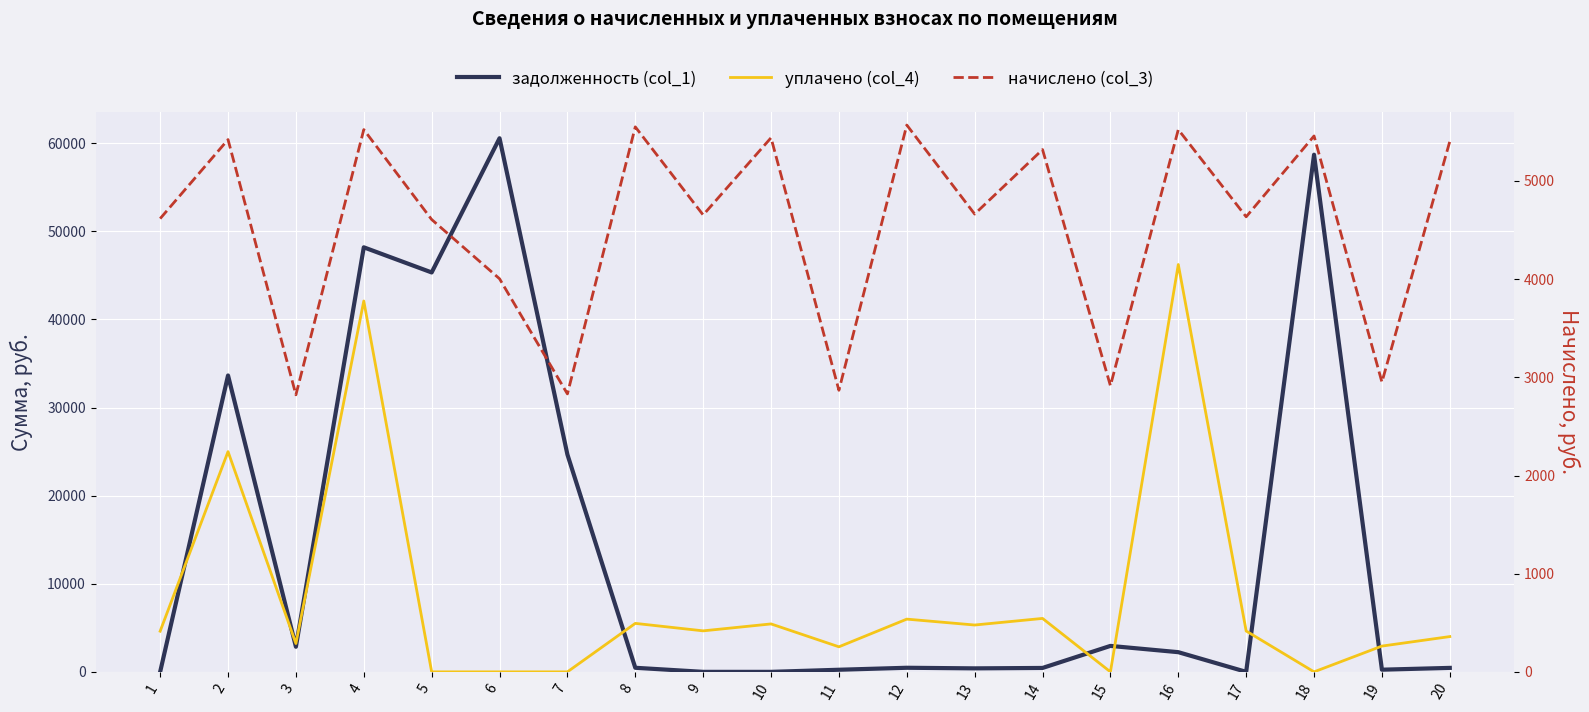

Reading left to right, list all the values displayed in this chart.

задолженность (col_1): 1=0.0	2=33643.1	3=2851.2	4=48188.8	5=45334.8	6=60568.3	7=24670.5	8=462.6	9=0.0	10=0.0	11=239.0	12=464.1	13=396.7	14=443.5	15=2945.4	16=2233.8	17=0.0	18=58700.0	19=245.9	20=450.3
уплачено (col_4): 1=4616.8	2=25000.0	3=3217.2	4=42094.5	5=0.0	6=0.0	7=0.0	8=5502.0	9=4653.7	10=5440.2	11=2842.7	12=5984.5	13=5316.2	14=6065.2	15=0.0	16=46237.2	17=4635.2	18=0.0	19=2925.2	20=4004.5
начислено (col_3): 1=4616.8	2=5421.7	3=2821.9	4=5523.5	5=4607.5	6=4004.0	7=2831.2	8=5551.2	9=4653.7	10=5440.2	11=2868.1	12=5569.7	13=4663.0	14=5320.0	15=2914.4	16=5523.5	17=4635.2	18=5458.7	19=2951.4	20=5403.1